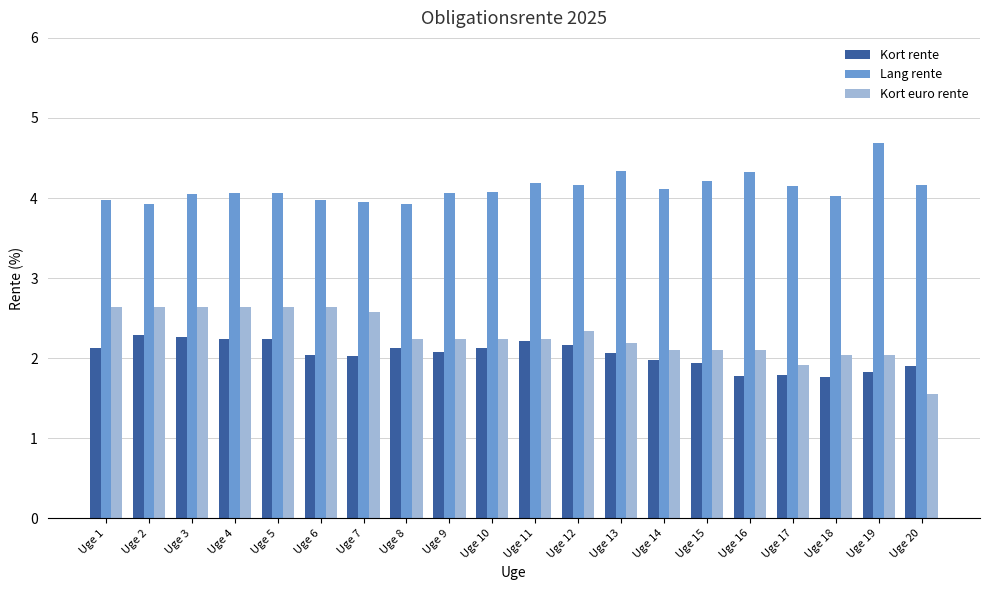

What is the value of the Kort rente bar at the 19th from the left?

1.8